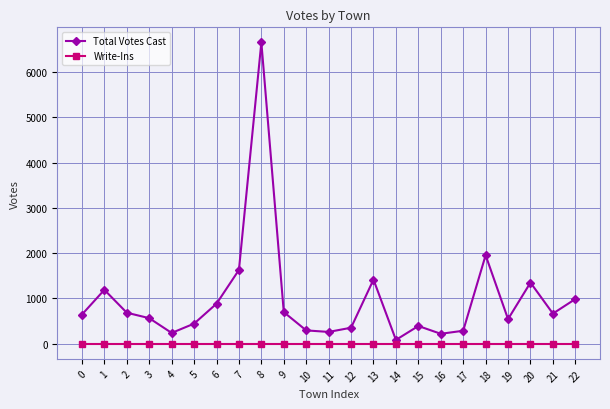

How many series are shown in this chart?

2